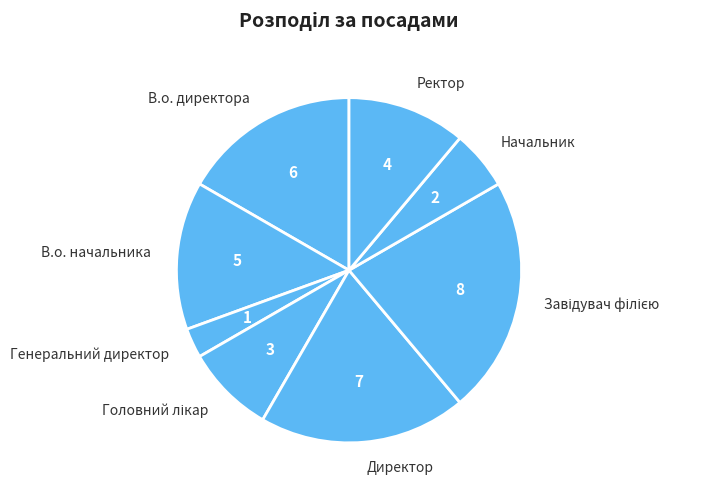

Approximately how many times larger is the value at Ректор compared to В.о. директора?

0.7